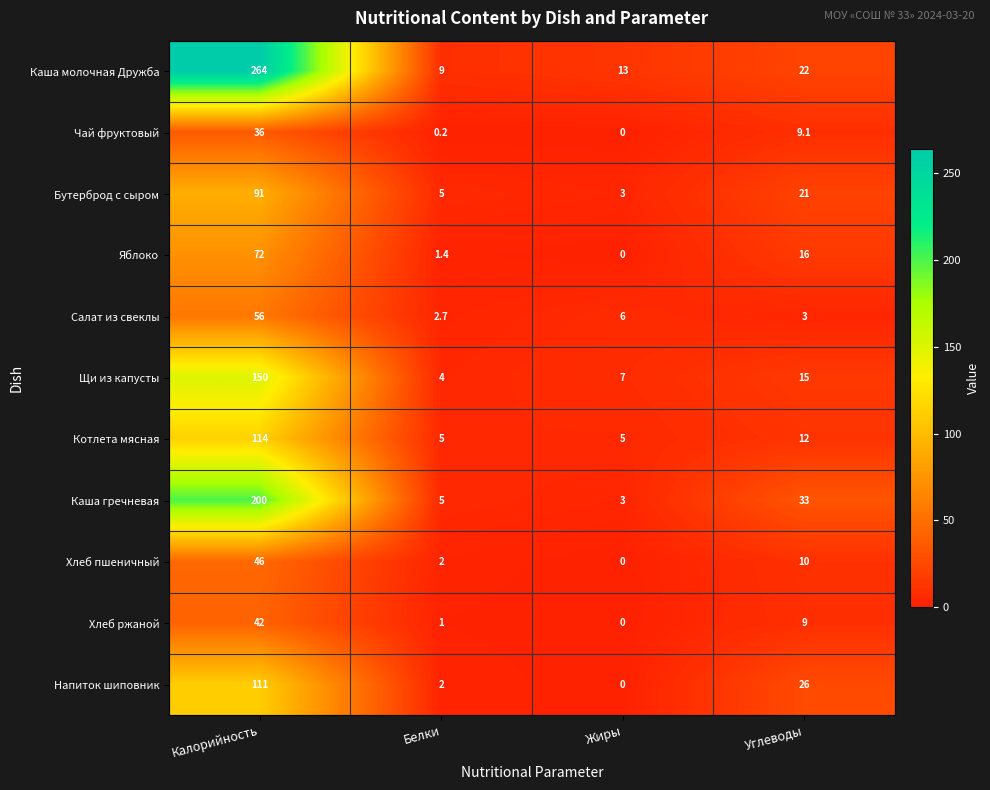

At which label is Хлеб пшеничный closest to 23?

Углеводы